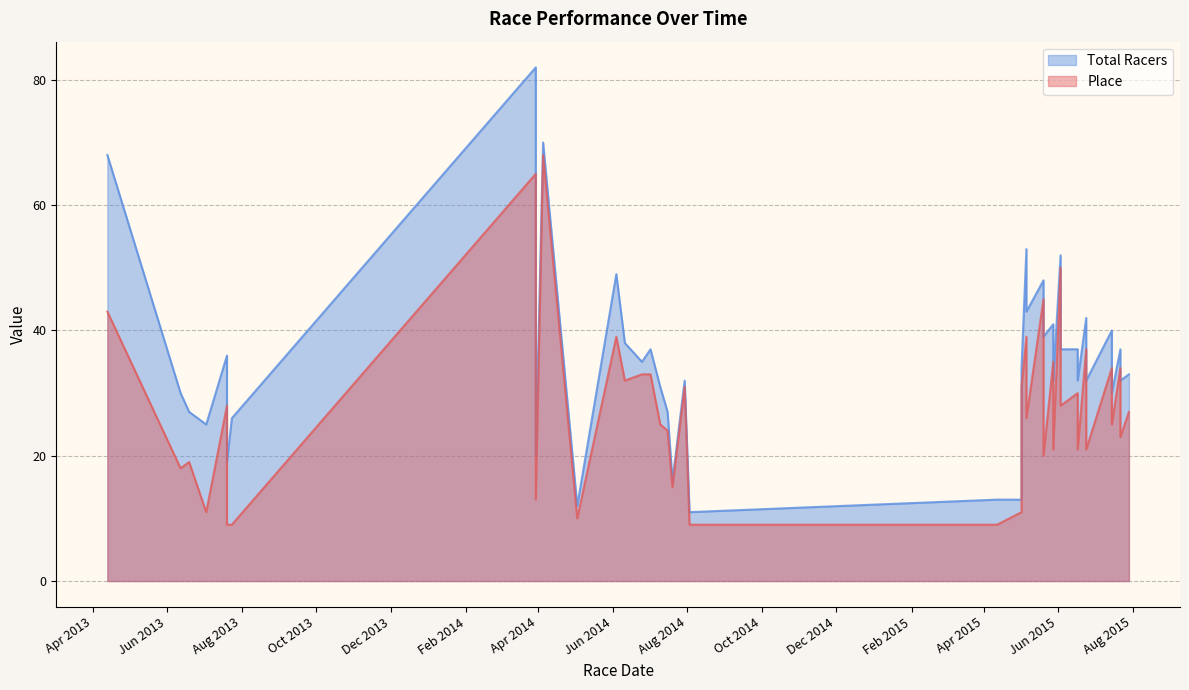

At which label does Place reach its peak?

2014-04-05